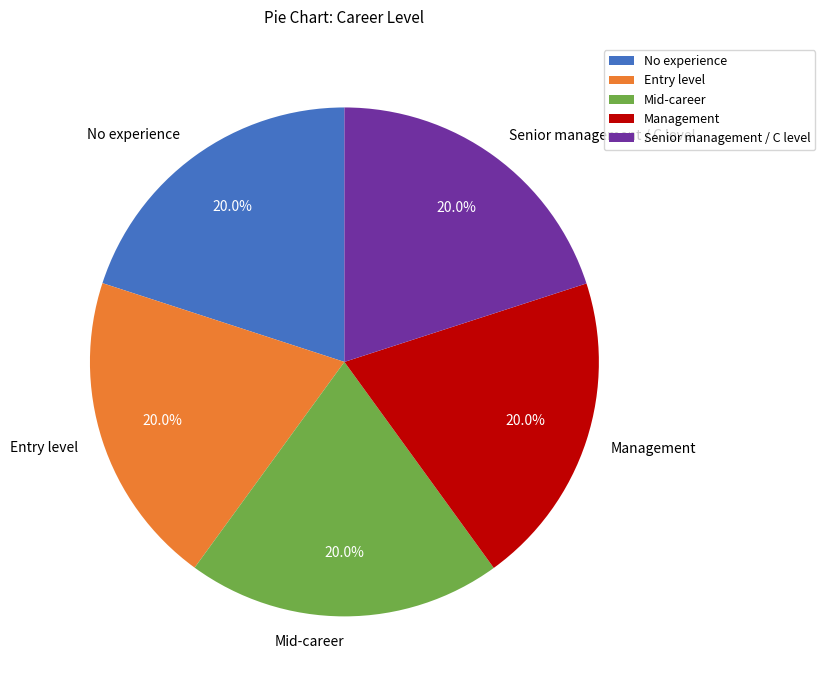

To the nearest percent, what portion does Entry level represent?

20%